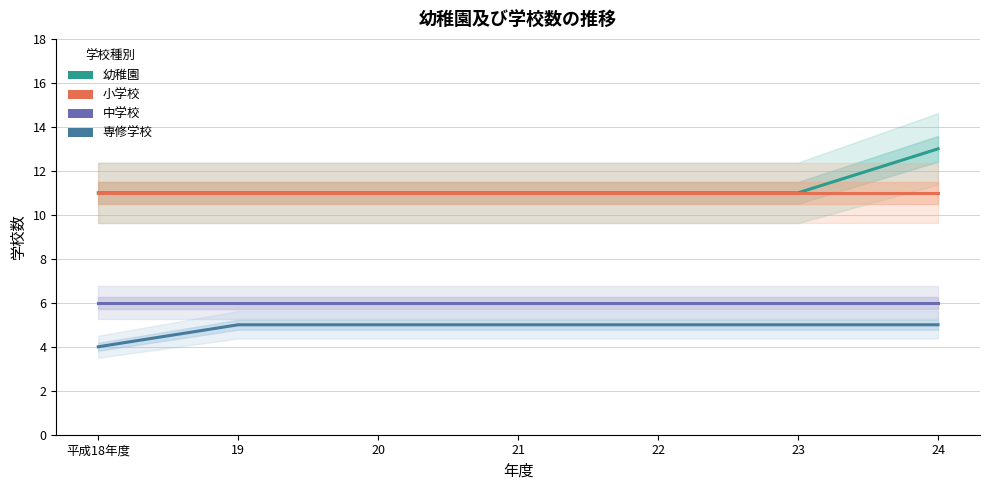

Is the value of 小学校 at 24 greater than the value of 幼稚園 at 19?

No